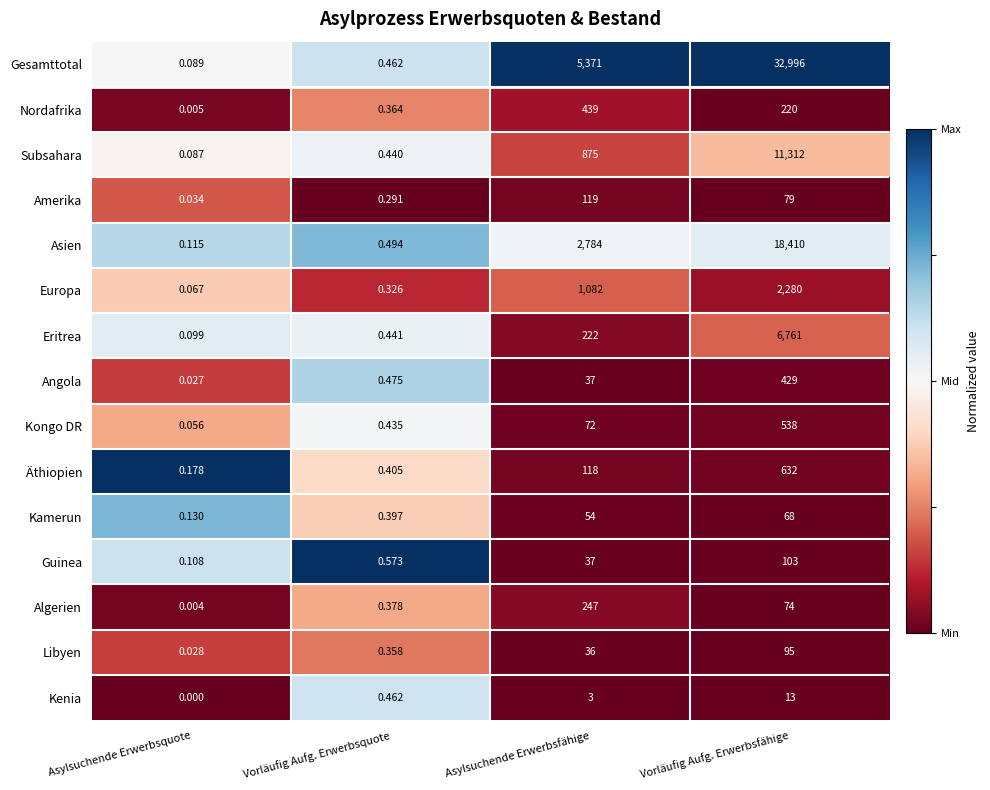

At which label does Gesamttotal reach its minimum?

Asylsuchende Erwerbsquote